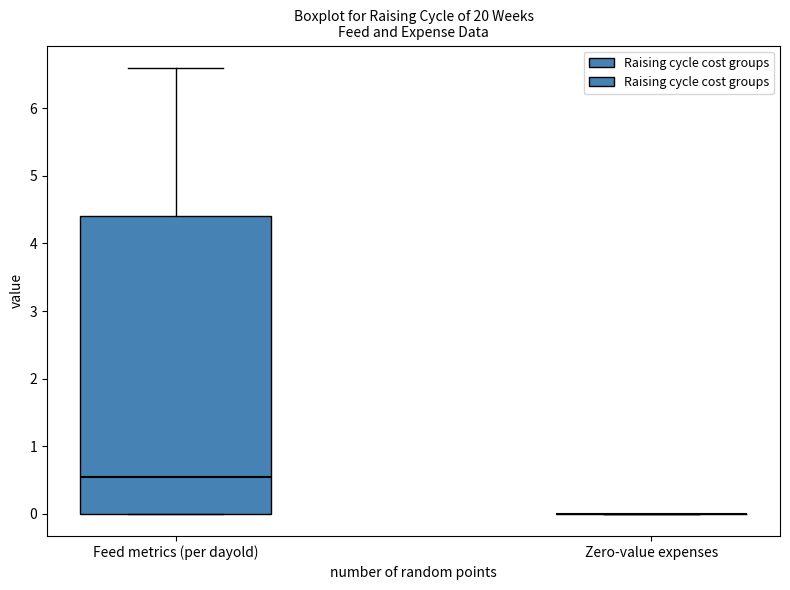

Reading left to right, read every box against the y-axis: the position of its median line, the range the box covers, and the ends of its whiskers. The values are not printed on the chart, so give them approximately, as read against the axis.

Feed metrics (per dayold): median 0.6, box 0.0 to 4.4, whiskers 0.0 to 6.6
Zero-value expenses: box collapsed to a line at 0.0, whiskers 0.0 to 0.0